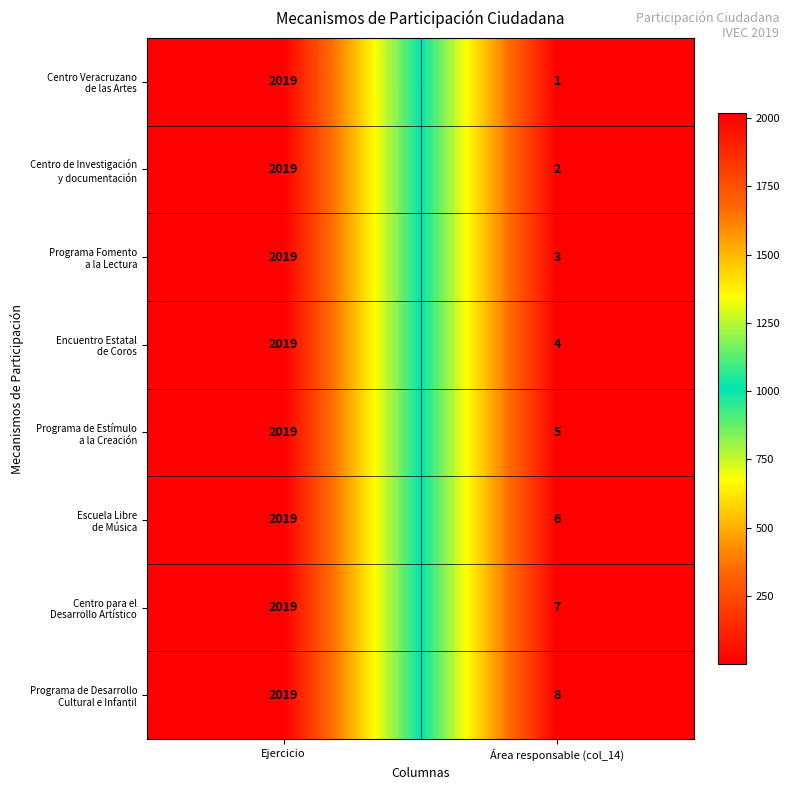

At which category is the sum across all series the highest?

Ejercicio